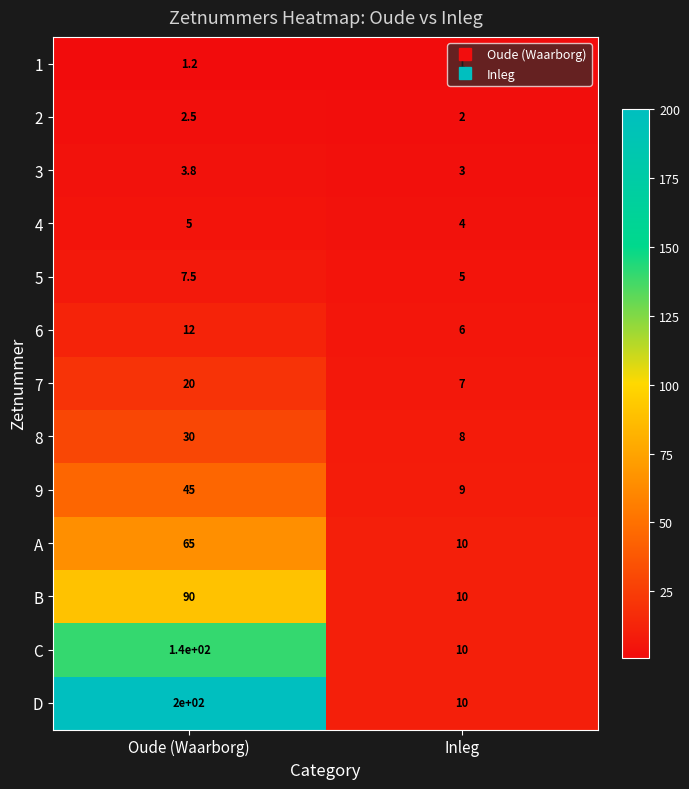

Where does the 5 series first go above 7?

Oude (Waarborg)